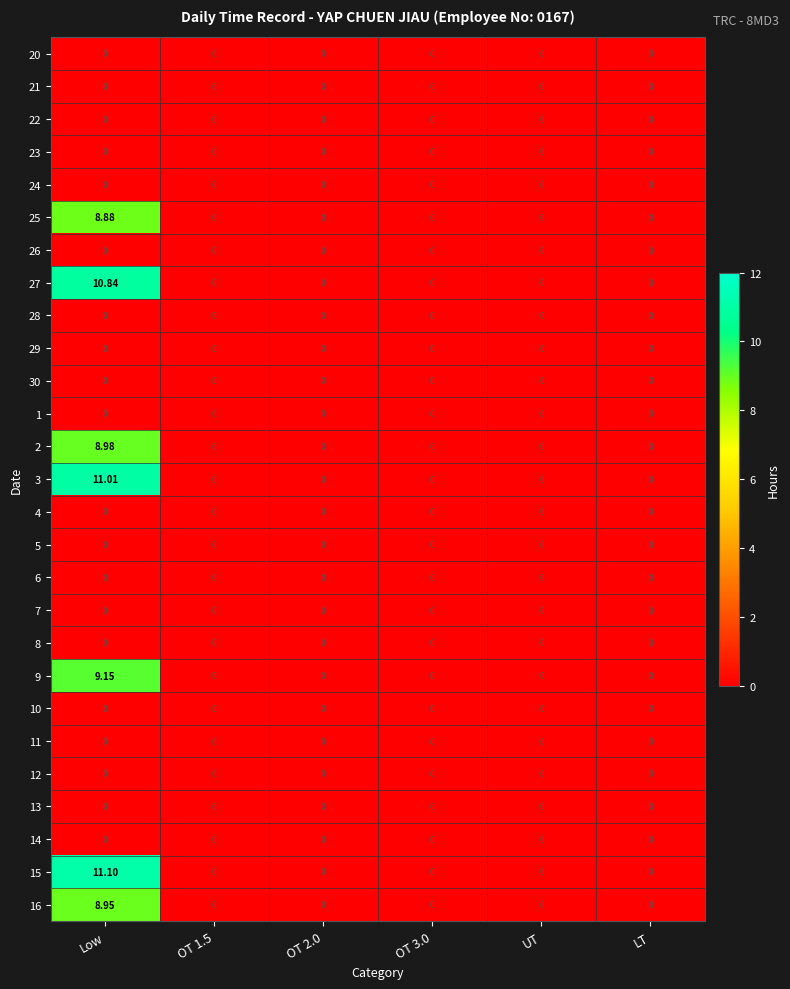

What is the spread (max minus min) of values at Low?

11.1